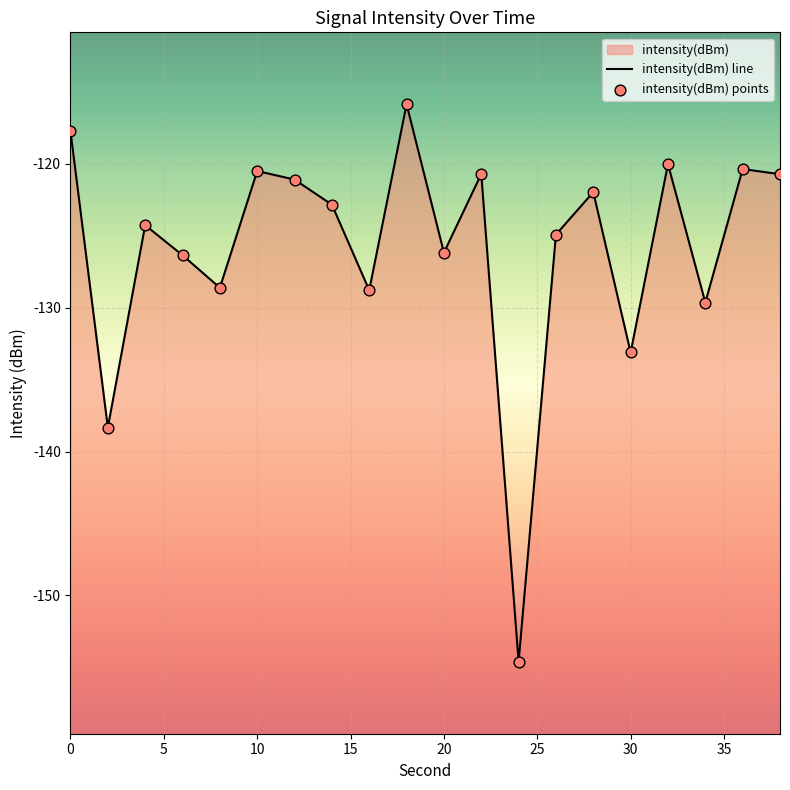

Which series contains the highest Y value?

intensity(dBm) line